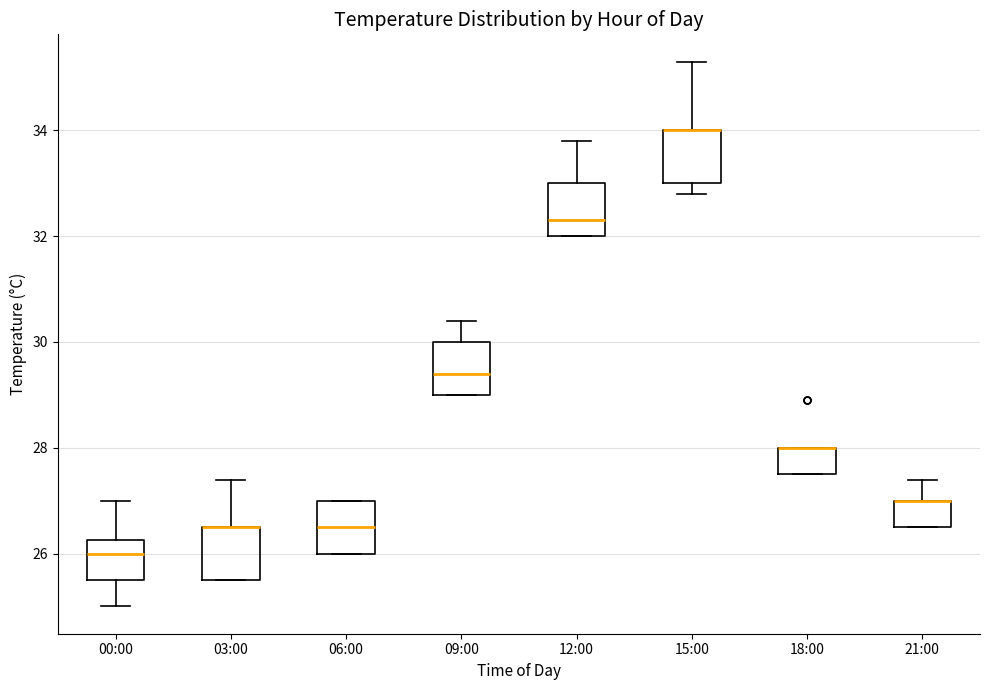

Where is the lower edge of the box for 21:00 on the y-axis? The values are not printed on the chart, so give them approximately, as read against the axis.

26.6